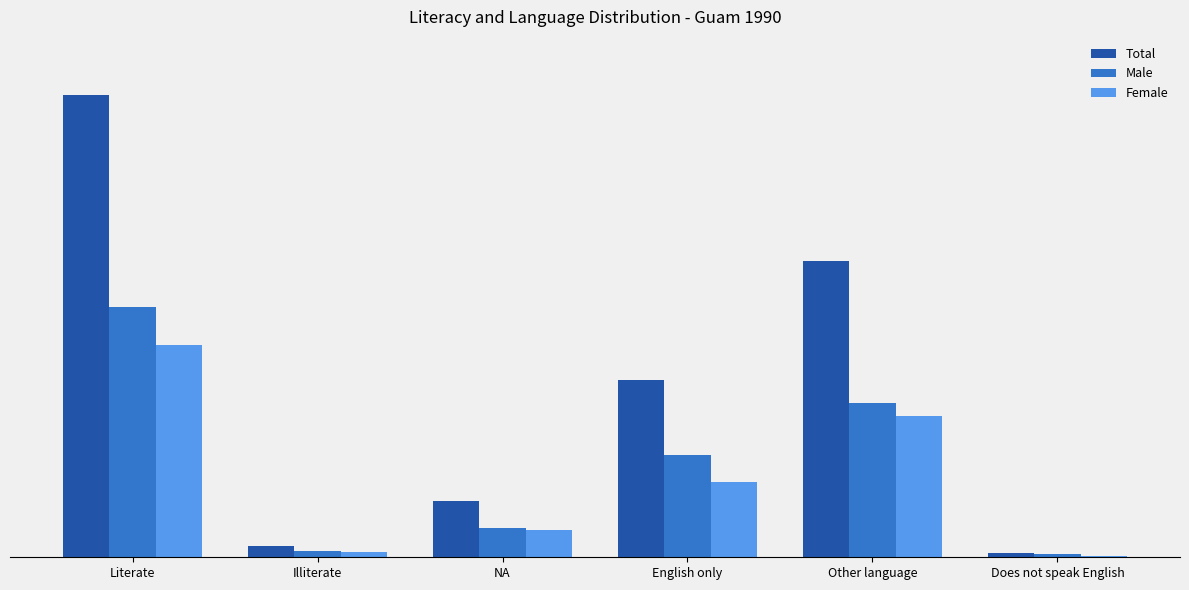

Are the bars grouped side by side (vs. stacked)?

Yes